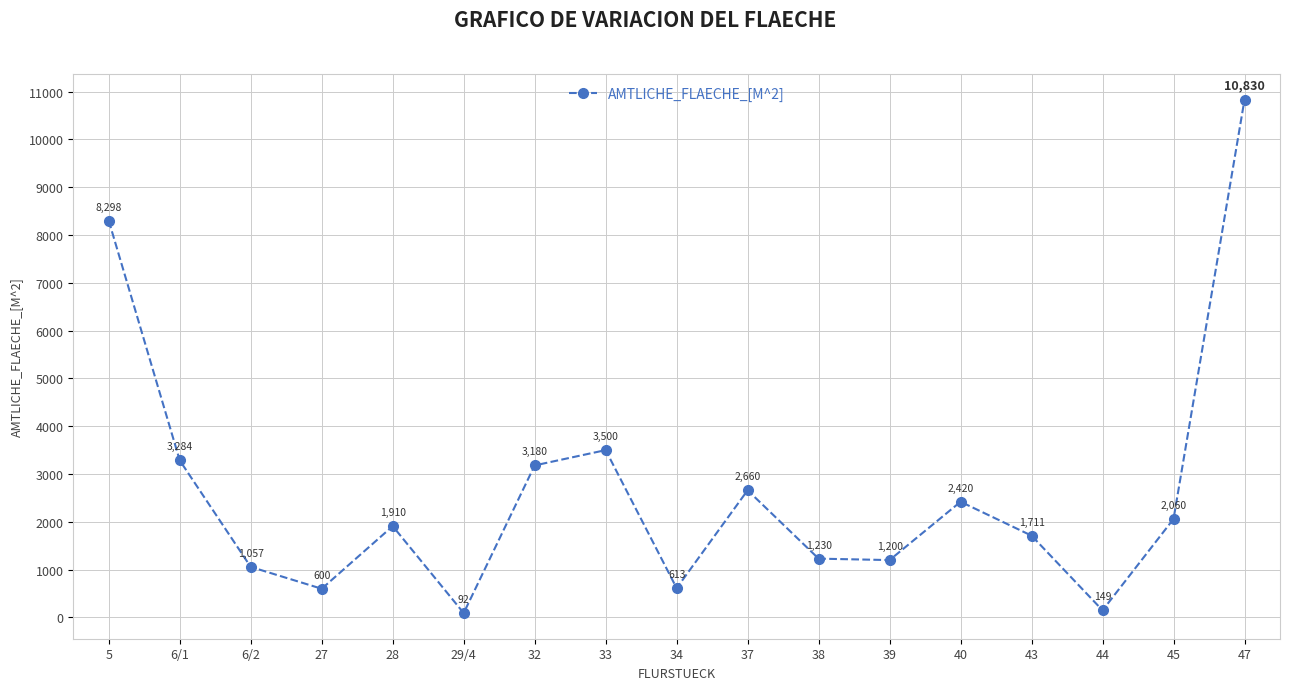

At which category does the data reach its first local valley?

27